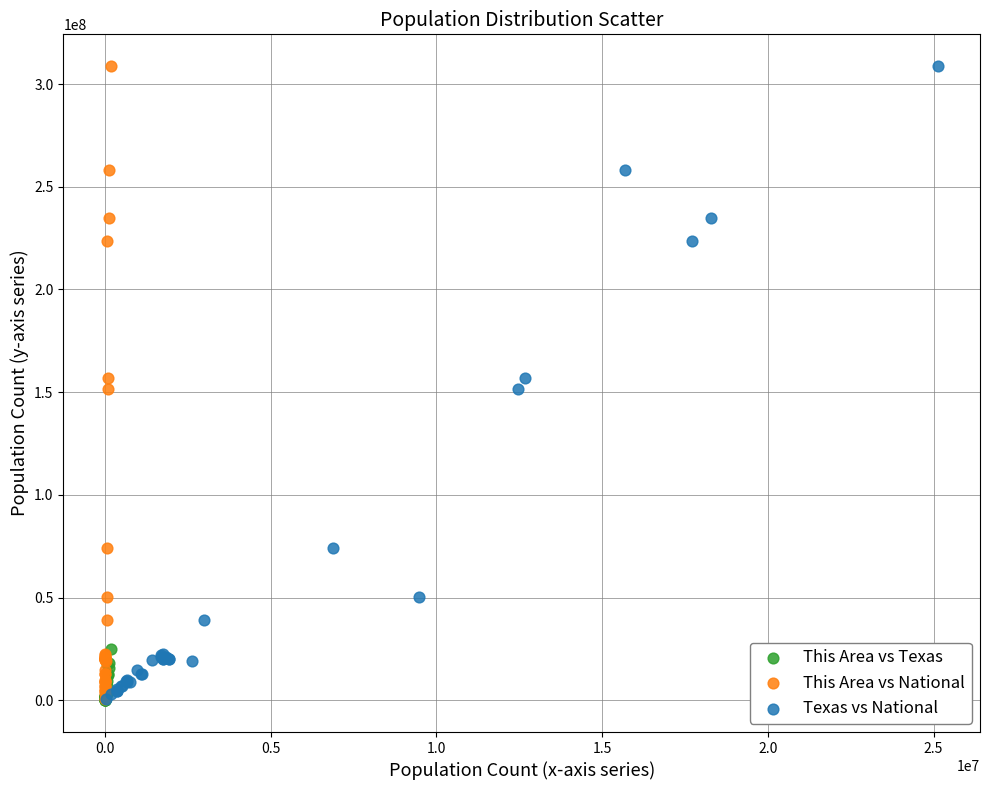

What are all the series names shown in the legend?

This Area vs Texas, This Area vs National, Texas vs National